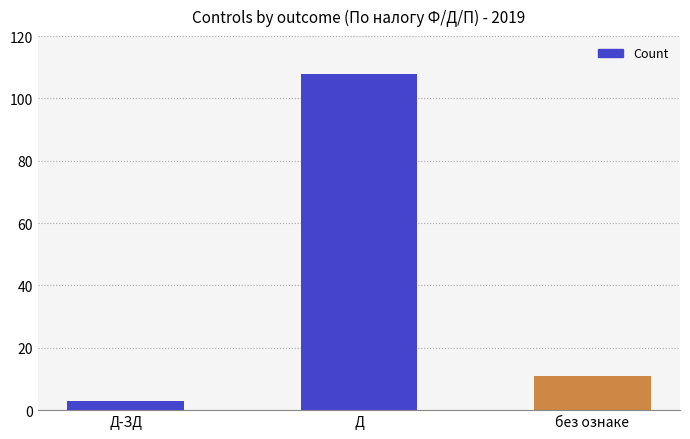

List the labels in order of value, largest first.

Д, без ознаке, Д-ЗД